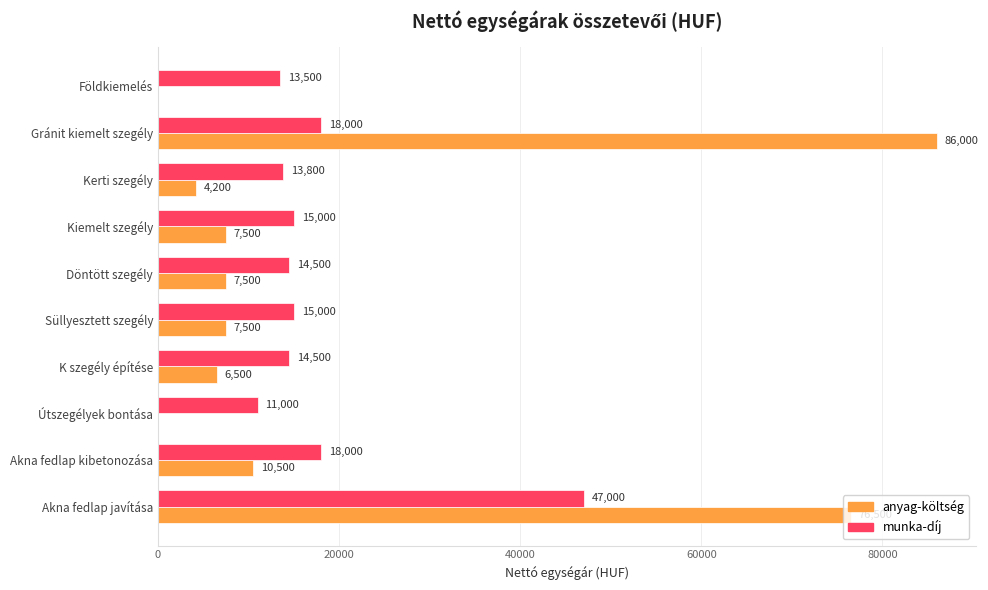

At which category is the sum across all series the highest?

Akna fedlap javítása